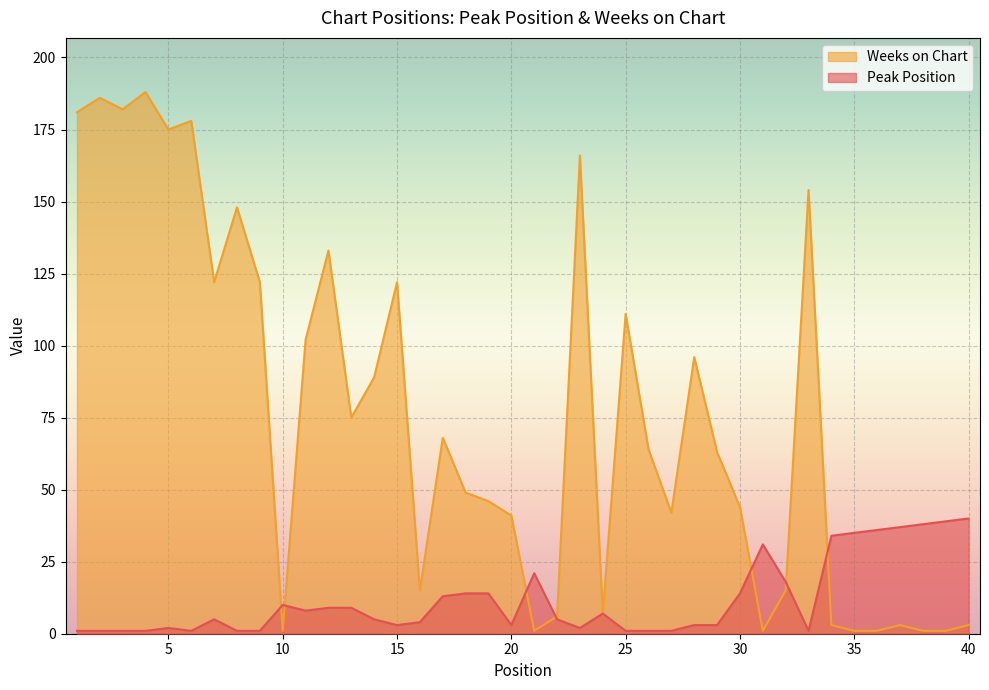

Where is the first local minimum for Peak Position?

6